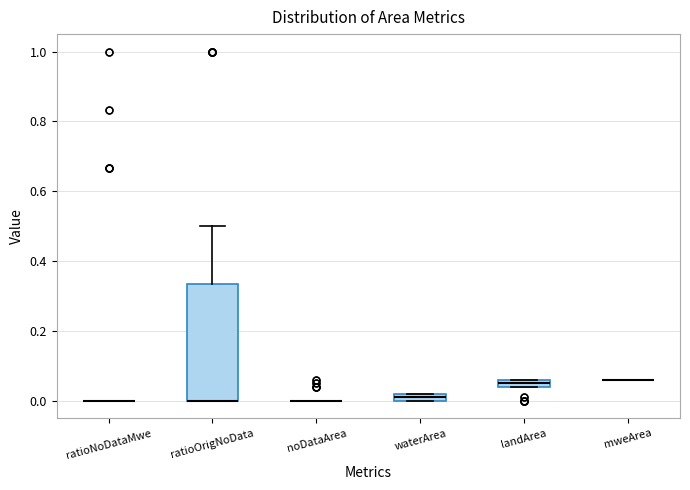

Where is the lower edge of the box for waterArea on the y-axis? The values are not printed on the chart, so give them approximately, as read against the axis.

0.00